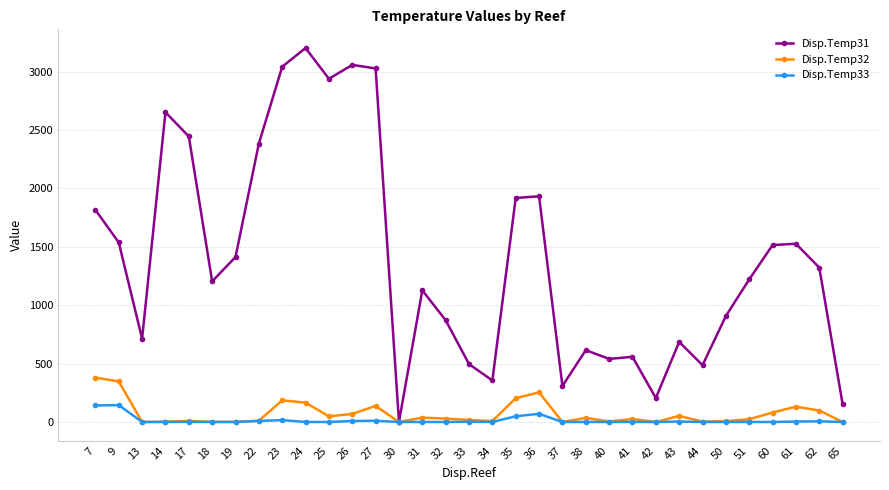

Where is the first local minimum for Disp.Temp31?

13